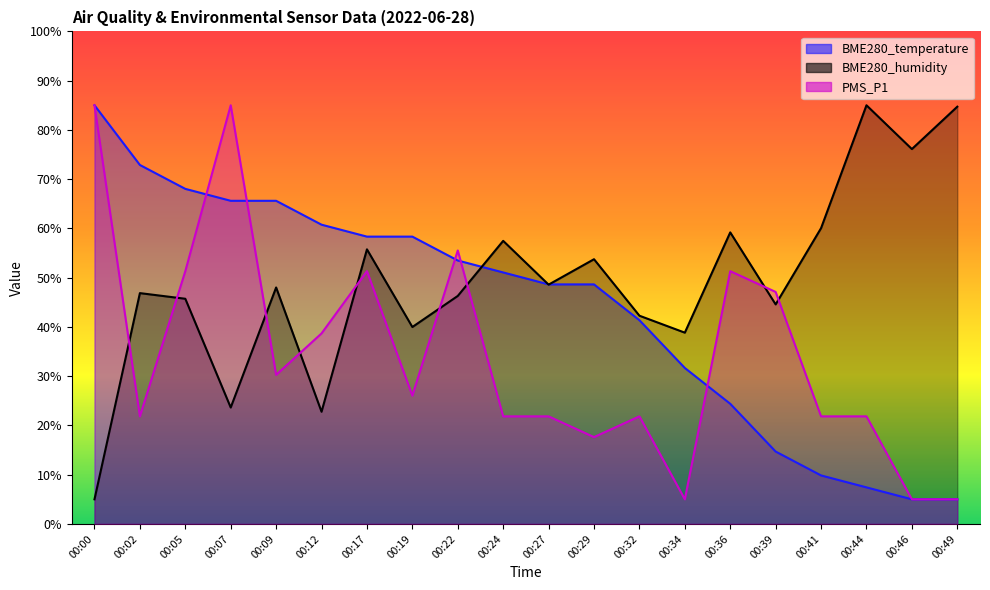

Reading left to right, transcribe all the data shown in this chart.

BME280_temperature: 00:00=85.0	00:02=72.9	00:05=68.0	00:07=65.6	00:09=65.6	00:12=60.8	00:17=58.3	00:19=58.3	00:22=53.5	00:24=51.1	00:27=48.6	00:29=48.6	00:32=41.4	00:34=31.7	00:36=24.4	00:39=14.7	00:41=9.8	00:44=7.4	00:46=5.0	00:49=5.0
BME280_humidity: 00:00=5.0	00:02=46.9	00:05=45.7	00:07=23.6	00:09=48.0	00:12=22.8	00:17=55.8	00:19=40.0	00:22=46.3	00:24=57.5	00:27=48.6	00:29=53.7	00:32=42.3	00:34=38.8	00:36=59.2	00:39=44.6	00:41=60.1	00:44=85.0	00:46=76.1	00:49=84.7
PMS_P1: 00:00=85.0	00:02=21.8	00:05=51.3	00:07=85.0	00:09=30.3	00:12=38.7	00:17=51.3	00:19=26.1	00:22=55.5	00:24=21.8	00:27=21.8	00:29=17.6	00:32=21.8	00:34=5.0	00:36=51.3	00:39=47.1	00:41=21.8	00:44=21.8	00:46=5.0	00:49=5.0